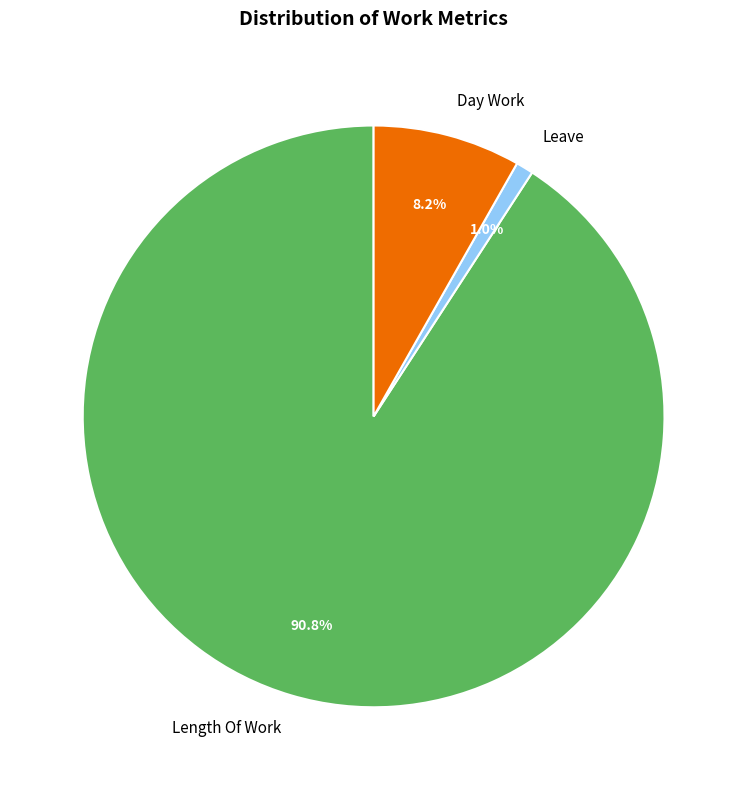

Is there a majority slice in this chart?

Yes